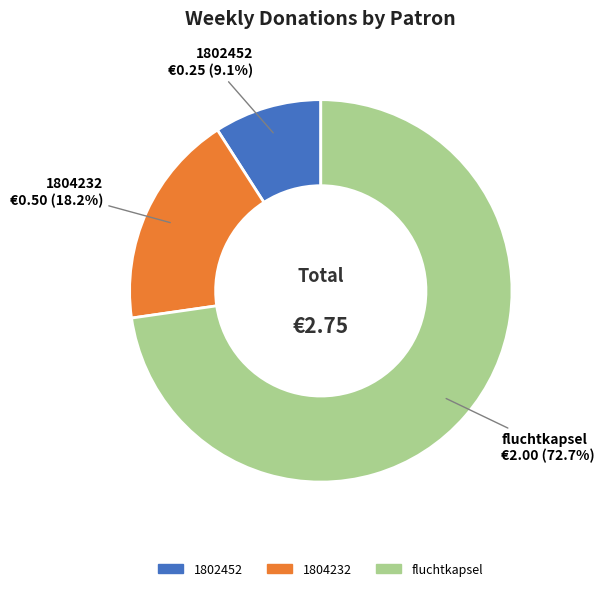

The 1802452 slice represents 9% of the pie. True or false?

True